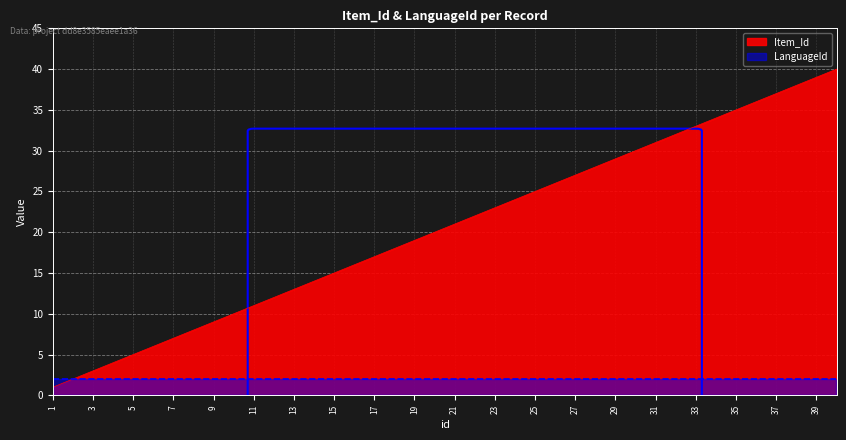

The value at 31 is 13. True or false?

False